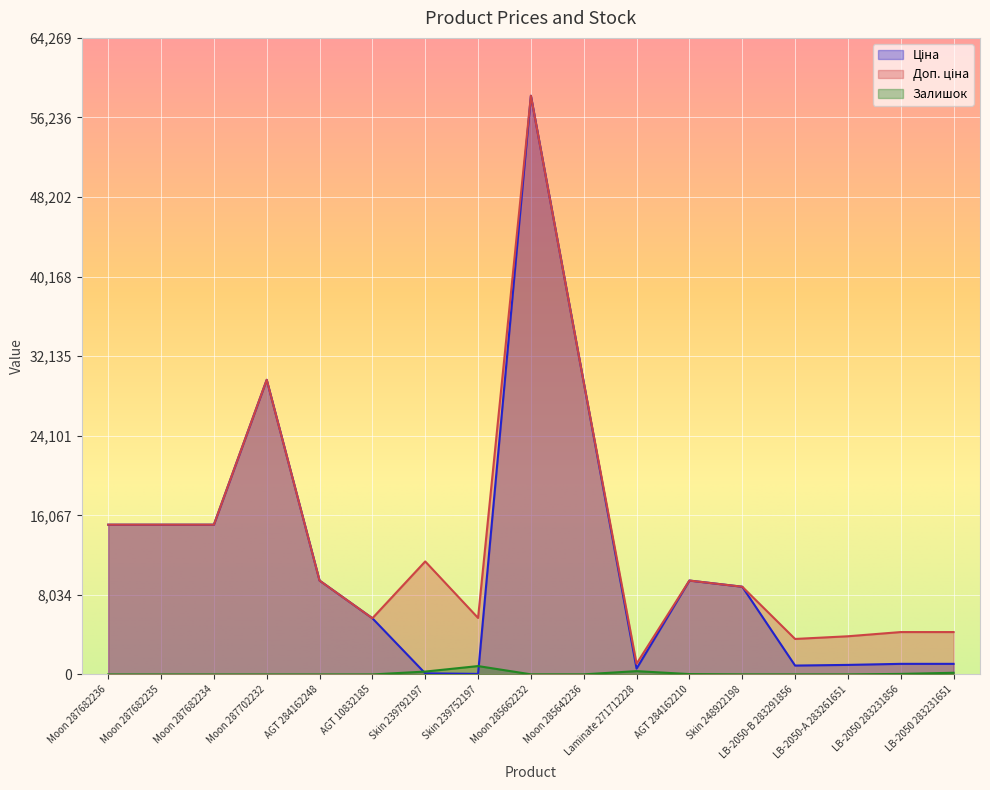

True or false: Ціна and Доп. ціна cross at least once.

False